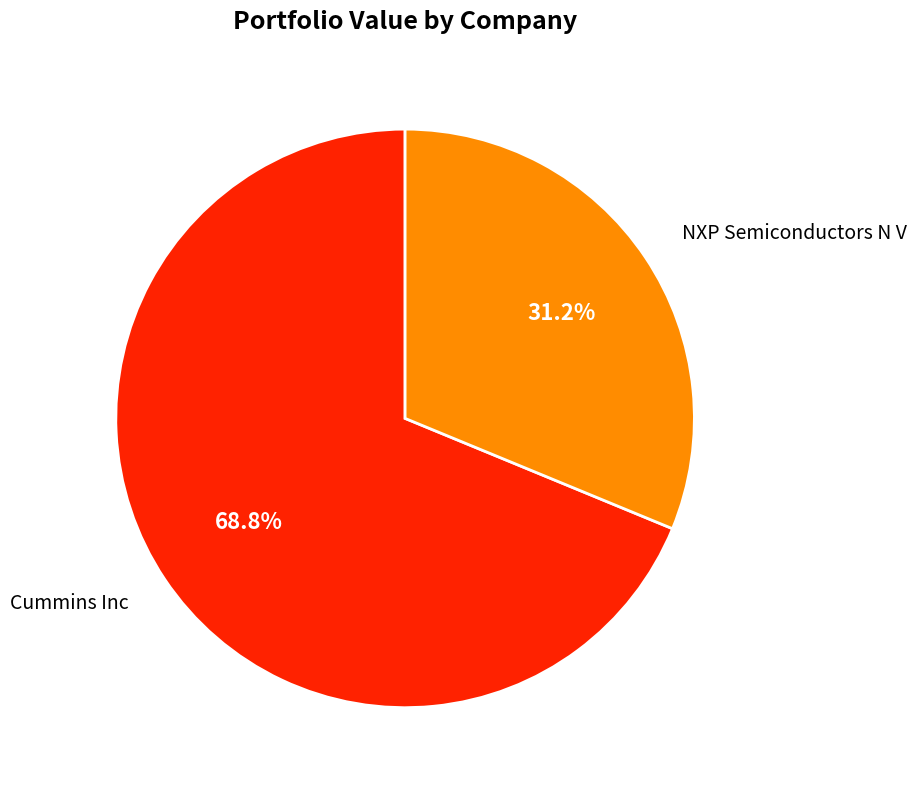

What is the majority slice?

Cummins Inc